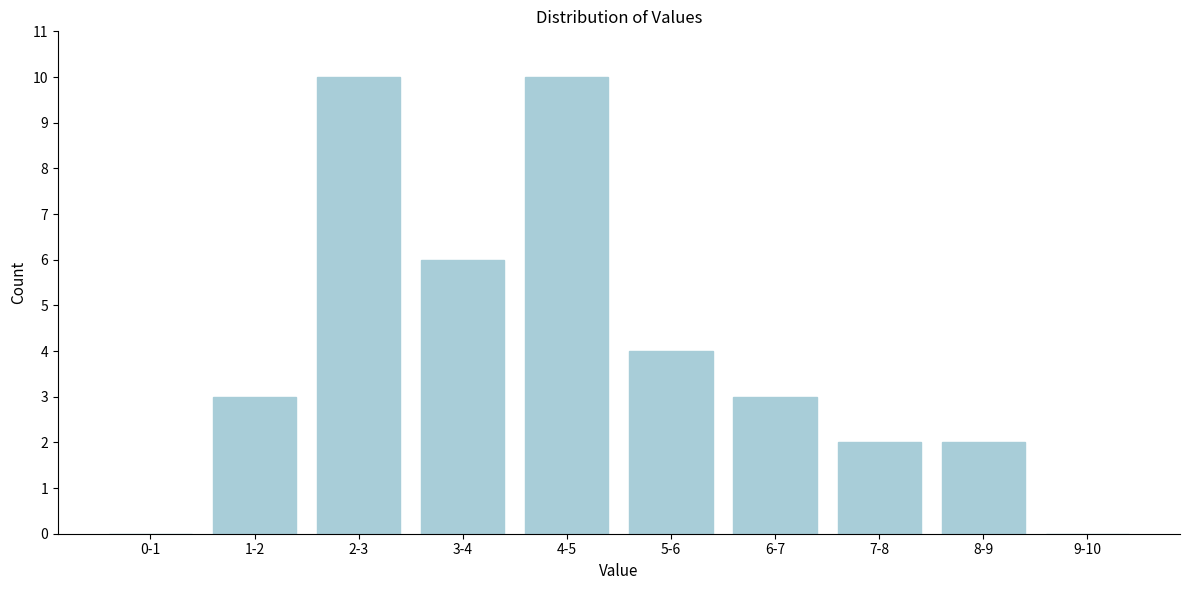

Reading left to right, transcribe all the data shown in this chart.

0-1=0	1-2=3	2-3=10	3-4=6	4-5=10	5-6=4	6-7=3	7-8=2	8-9=2	9-10=0